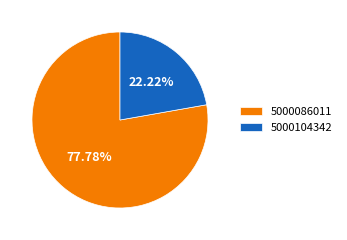

The 5000086011 slice represents 78% of the pie. True or false?

True